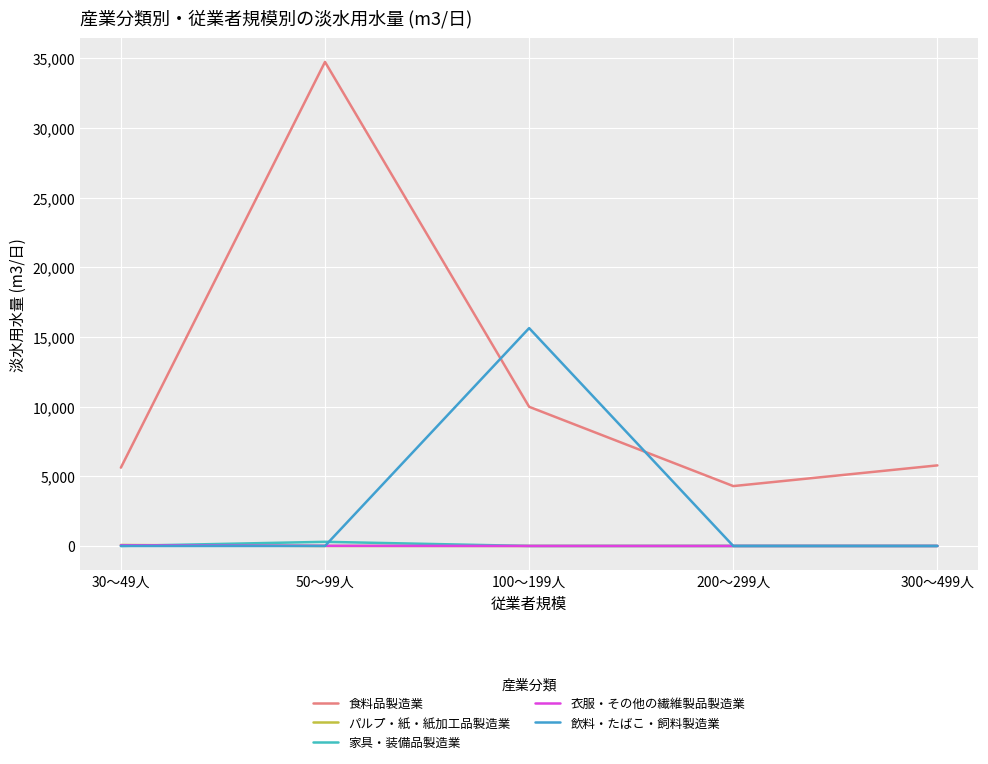

How many lines are shown in the chart?

5